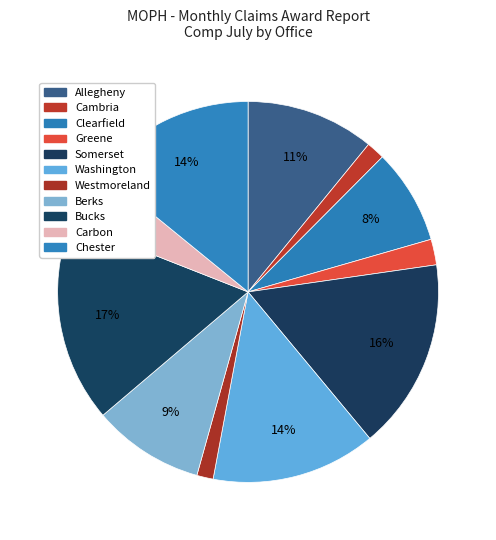

What is the smallest slice in the pie chart?

Westmoreland